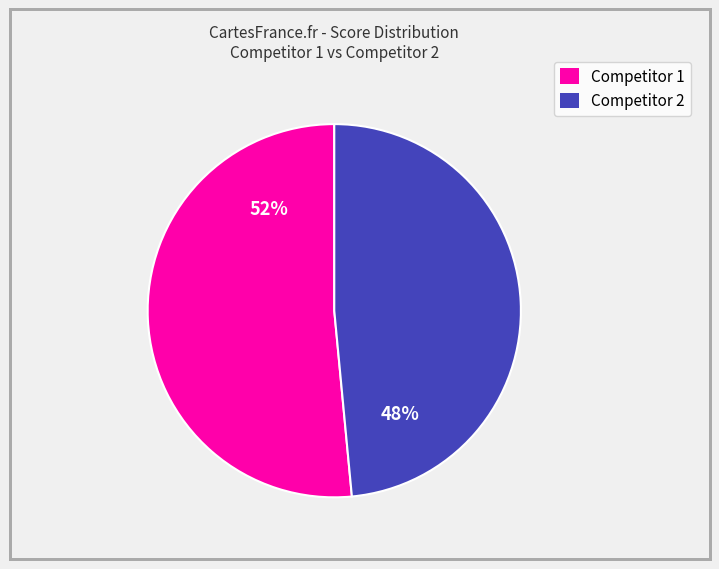

What is the ratio of the value at Competitor 2 to the value at Competitor 1?

0.9